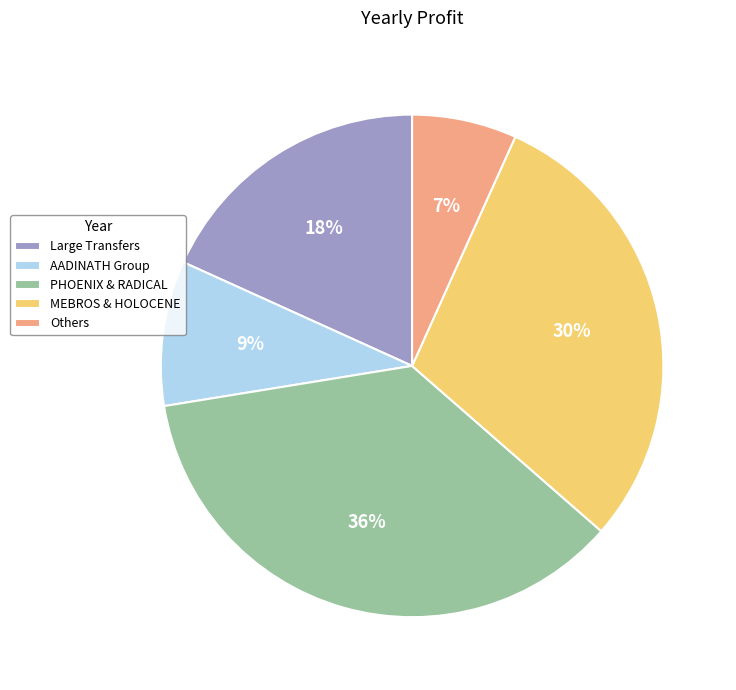

Combined, do Large Transfers and Others account for over 50%?

No